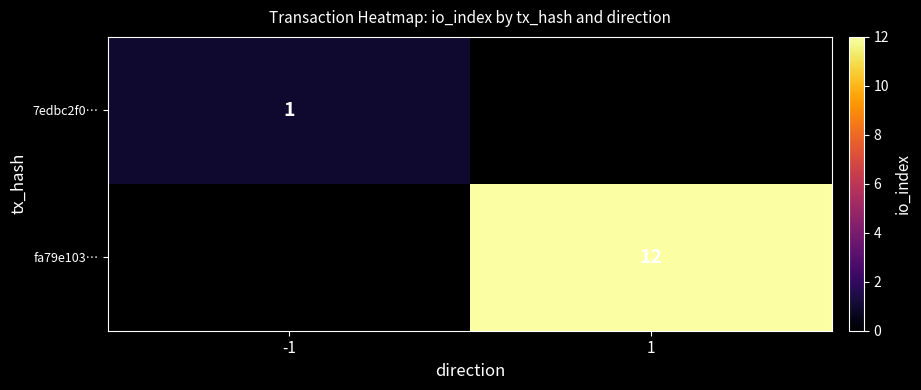

Is the value of fa79e103… at 1 greater than the value of 7edbc2f0… at -1?

Yes